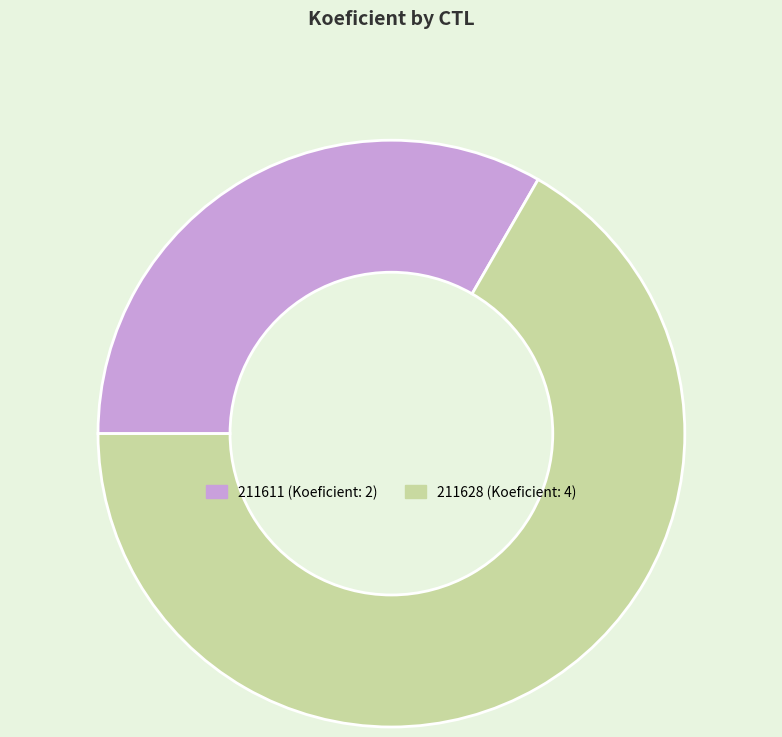

Approximately how many times larger is the value at 211628 compared to 211611?

2.0